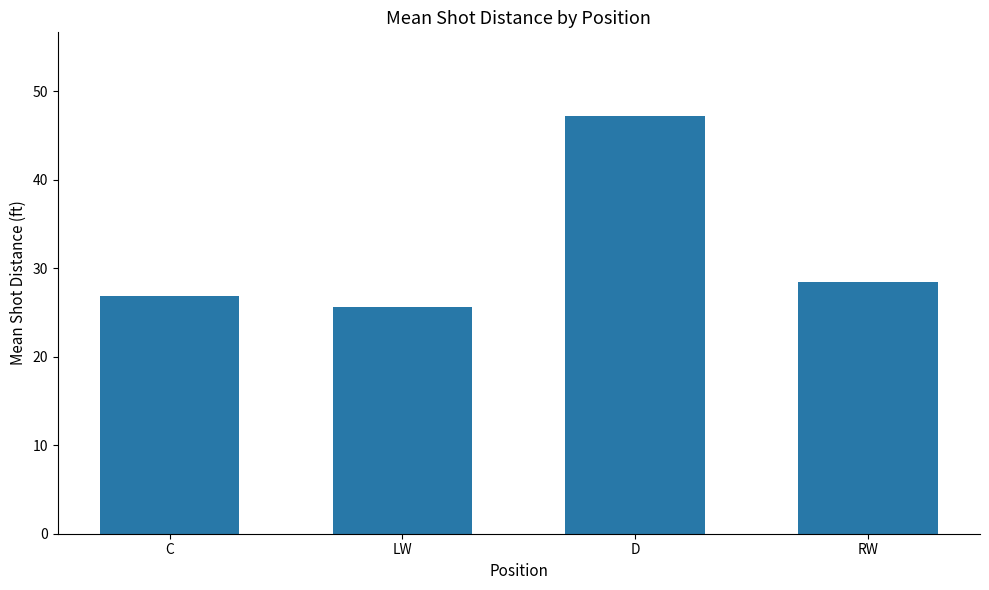

What is the label of the 1st bar from the right?

RW